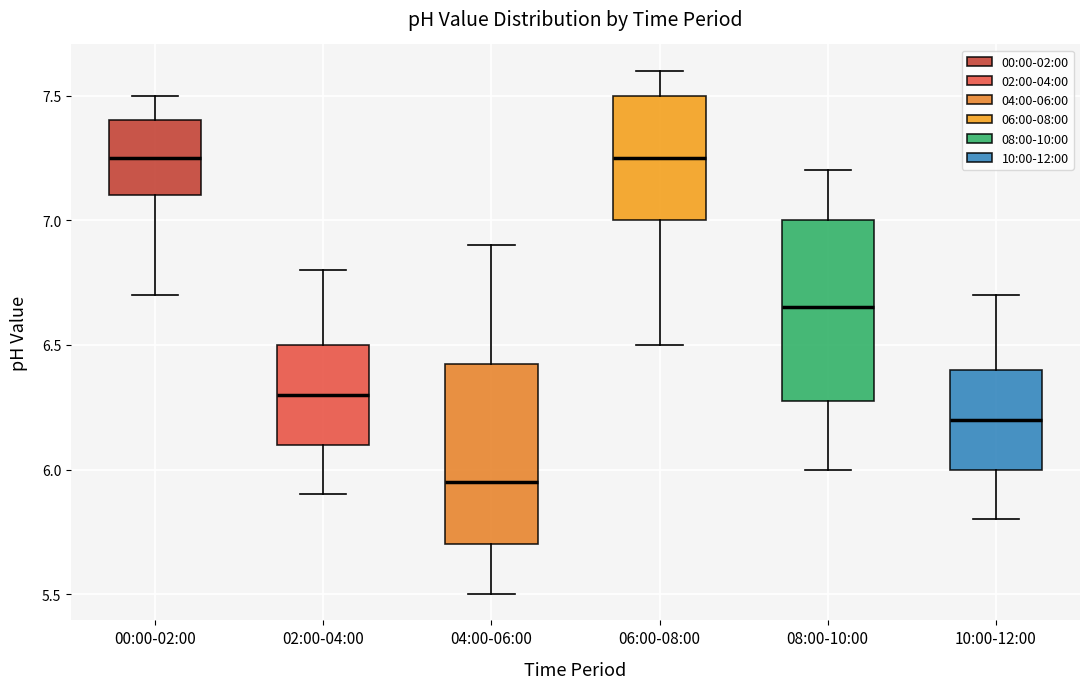

Reading left to right, transcribe this box plot: for each box, give where its median line is, the range the box spans, and where its two whiskers end, as read against the y-axis. The values are not printed on the chart, so give them approximately, as read against the axis.

00:00-02:00: median 7.25, box 7.10 to 7.40, whiskers 6.70 to 7.50
02:00-04:00: median 6.30, box 6.10 to 6.50, whiskers 5.90 to 6.80
04:00-06:00: median 5.95, box 5.70 to 6.45, whiskers 5.50 to 6.90
06:00-08:00: median 7.25, box 7.00 to 7.50, whiskers 6.50 to 7.60
08:00-10:00: median 6.65, box 6.30 to 7.00, whiskers 6.00 to 7.20
10:00-12:00: median 6.20, box 6.00 to 6.40, whiskers 5.80 to 6.70